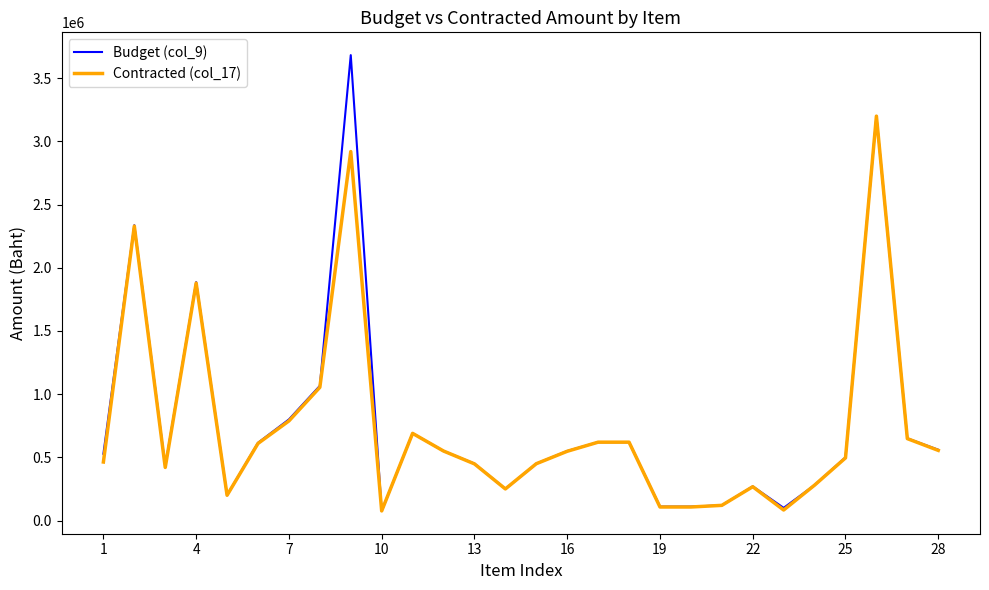

What is the maximum value shown in the chart?

3682800.0